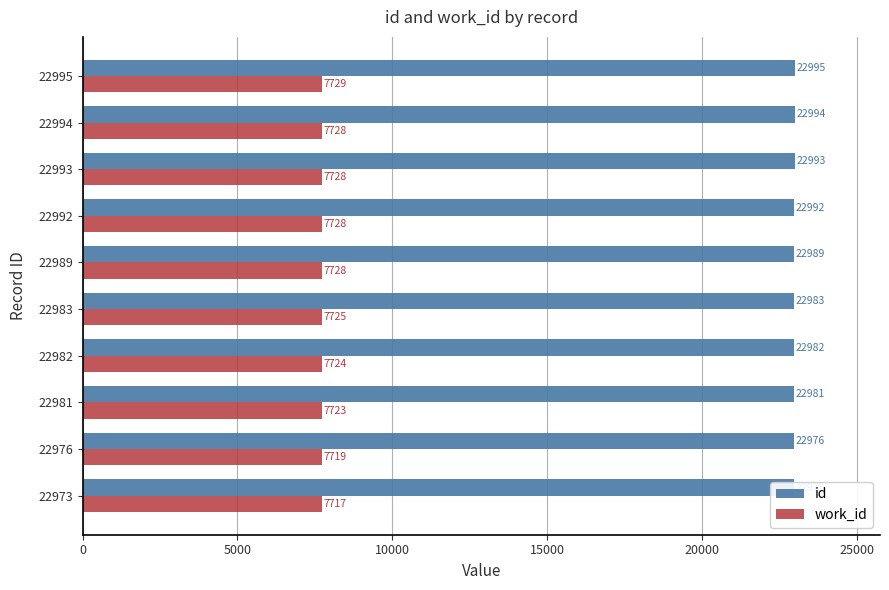

What is the minimum value for id?

22973